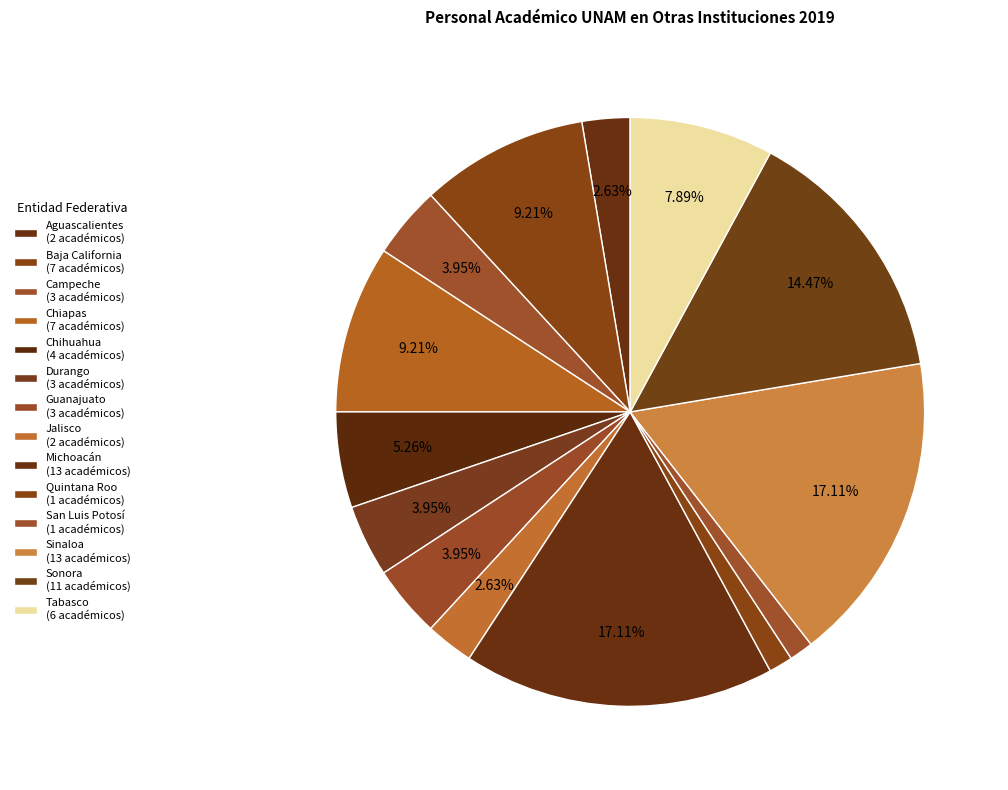

Count the number of slices in the pie.

14